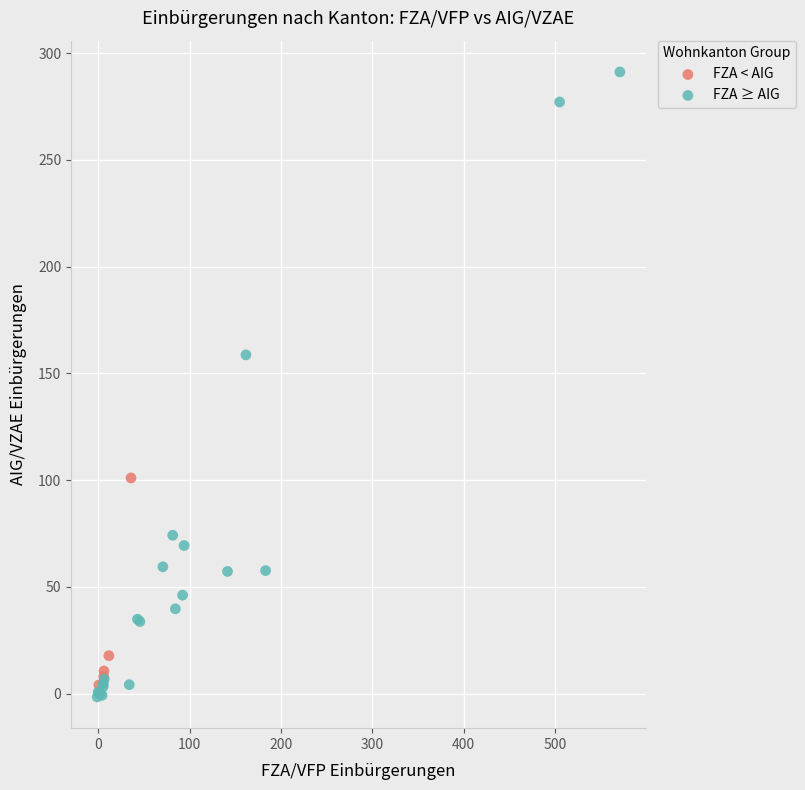

Which series reaches the maximum Y coordinate?

FZA ≥ AIG